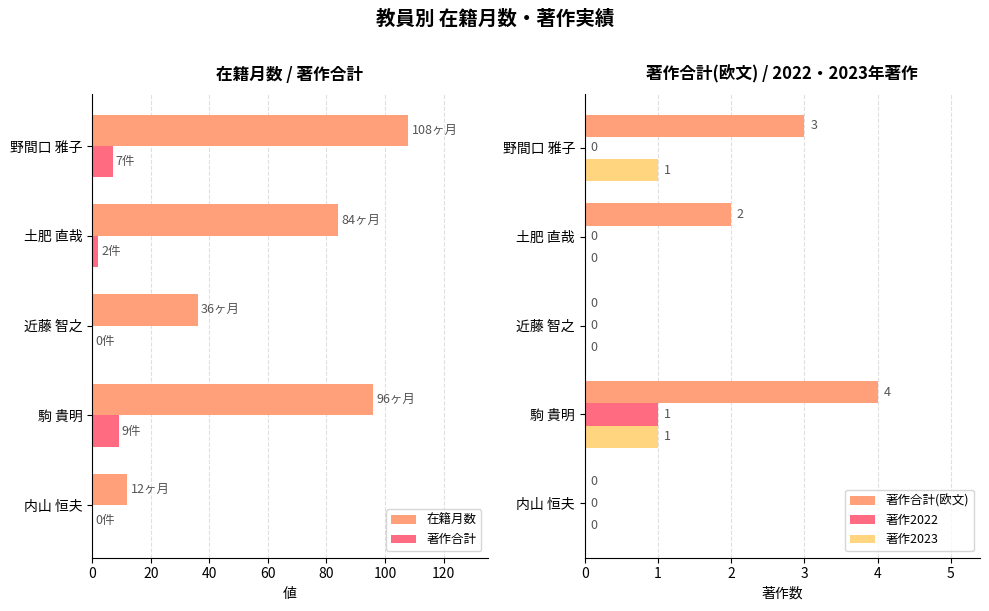

At which label does 著作2022 reach its peak?

駒 貴明